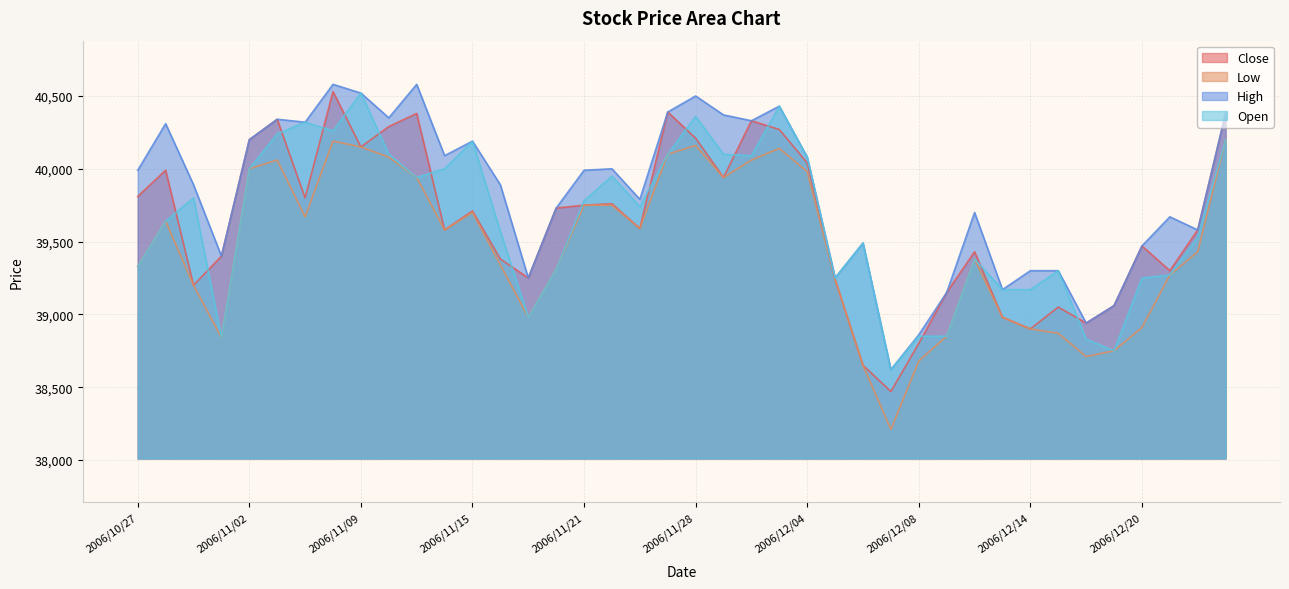

List the series in order of their peak value, lowest first.

Low, Open, Close, High